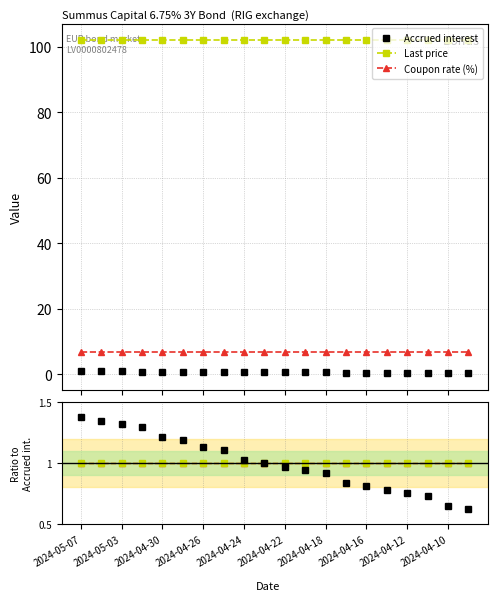

Which series has the largest total across all categories?

Last price